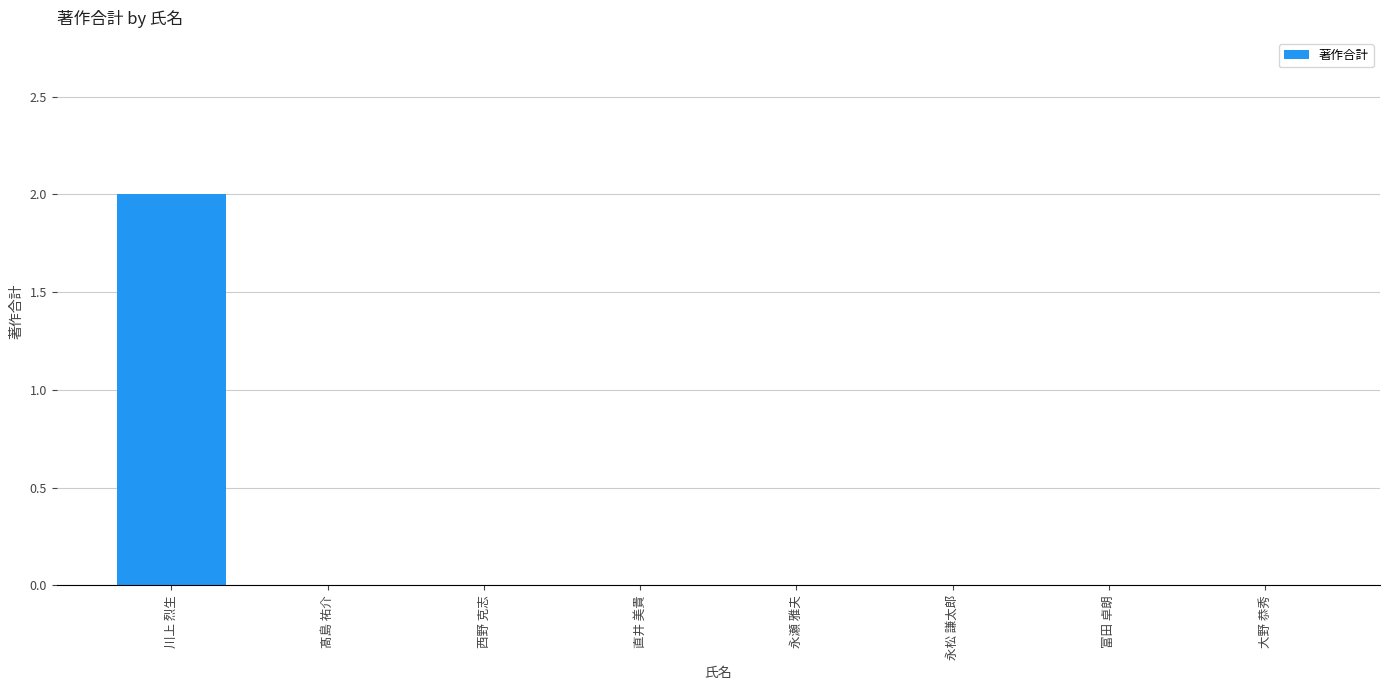

Between 川上 烈生 and 大野 恭秀, which is larger?

川上 烈生